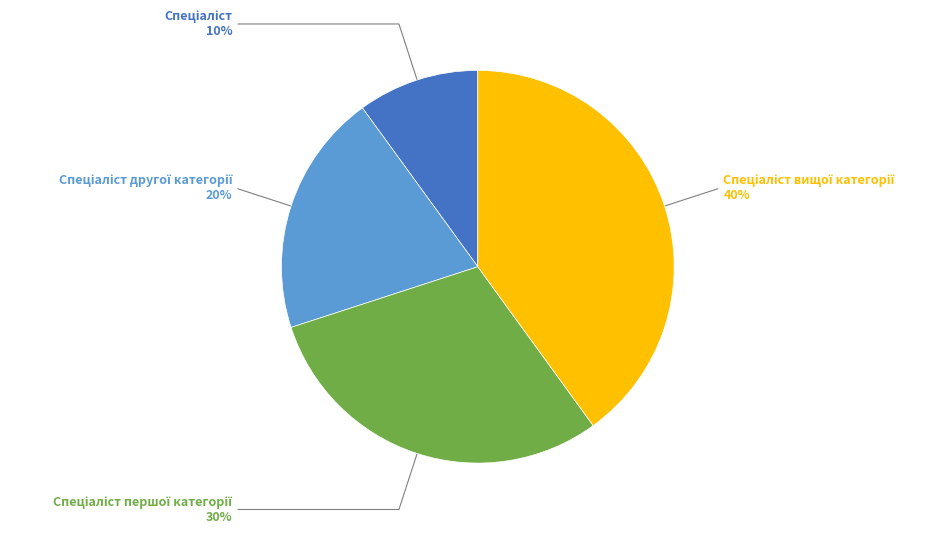

To the nearest percent, what is the average slice percentage?

25%